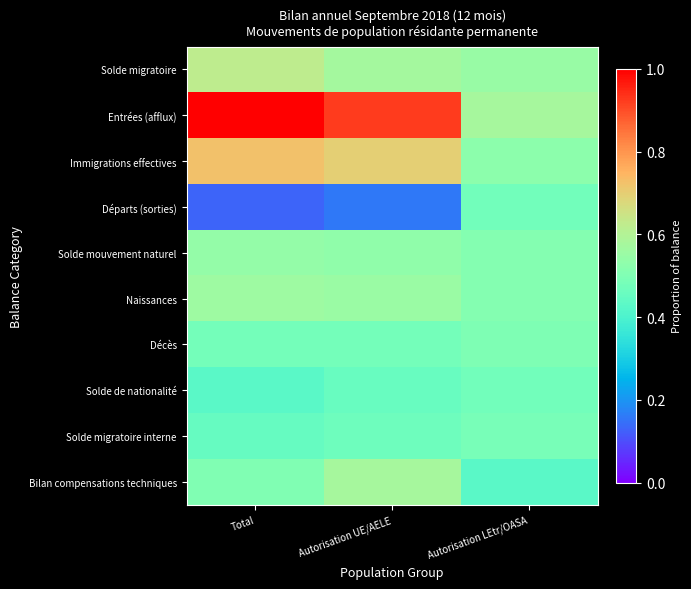

Reading left to right, list all the values displayed in this chart.

Solde migratoire: Total=0.6	Autorisation UE/AELE=0.6	Autorisation LEtr/OASA=0.6
Entrées (afflux): Total=1.0	Autorisation UE/AELE=0.9	Autorisation LEtr/OASA=0.6
Immigrations effectives: Total=0.7	Autorisation UE/AELE=0.7	Autorisation LEtr/OASA=0.5
Départs (sorties): Total=0.1	Autorisation UE/AELE=0.2	Autorisation LEtr/OASA=0.5
Solde mouvement naturel: Total=0.5	Autorisation UE/AELE=0.5	Autorisation LEtr/OASA=0.5
Naissances: Total=0.6	Autorisation UE/AELE=0.6	Autorisation LEtr/OASA=0.5
Décès: Total=0.5	Autorisation UE/AELE=0.5	Autorisation LEtr/OASA=0.5
Solde de nationalité: Total=0.4	Autorisation UE/AELE=0.5	Autorisation LEtr/OASA=0.5
Solde migratoire interne: Total=0.5	Autorisation UE/AELE=0.5	Autorisation LEtr/OASA=0.5
Bilan compensations techniques: Total=0.5	Autorisation UE/AELE=0.6	Autorisation LEtr/OASA=0.4